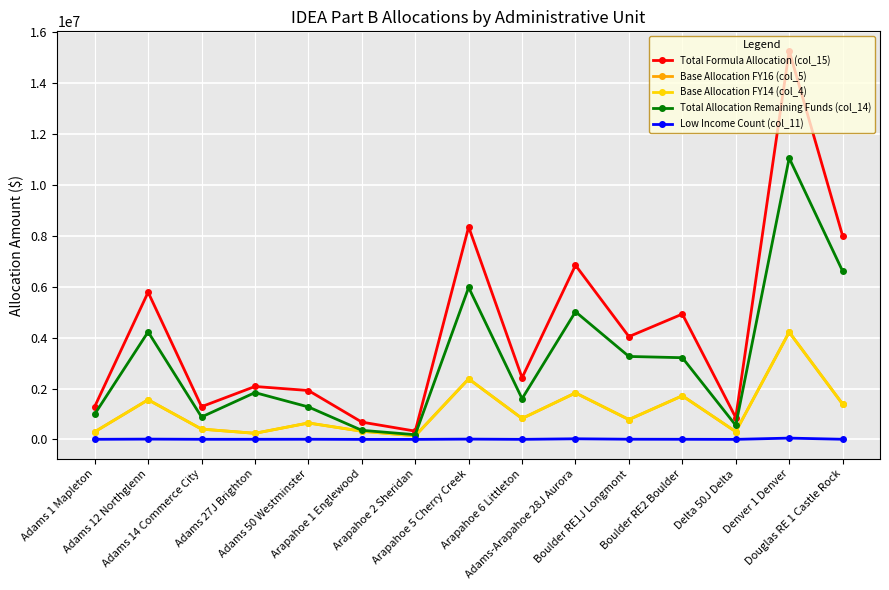

Reading right to left, transcribe all the data shown in this chart.

Total Formula Allocation (col_15): 8000430.0	15269928.0	857297.0	4924547.0	4039274.0	6843233.0	2422390.0	8348327.0	325901.0	680074.0	1921911.0	2079889.0	1286193.0	5782990.0	1290262.0
Base Allocation FY16 (col_5): 1388446.0	4214787.0	304452.0	1714206.0	779739.0	1826813.0	822107.0	2378775.0	141063.0	322059.0	645722.0	240357.0	405070.0	1558143.0	297743.0
Base Allocation FY14 (col_4): 1388446.0	4214787.0	304452.0	1714206.0	779739.0	1826813.0	822107.0	2378775.0	141063.0	322059.0	645722.0	240357.0	405070.0	1558143.0	297743.0
Total Allocation Remaining Funds (col_14): 6611984.0	11055141.0	552845.0	3210341.0	3259535.0	5016420.0	1600283.0	5969552.0	184838.0	358015.0	1276189.0	1839532.0	881123.0	4224847.0	992519.0
Low Income Count (col_11): 6198.0	51589.2	2128.5	5348.7	7771.7	24921.2	2616.8	12715.6	1157.5	1427.6	6700.6	5166.6	4678.6	12457.1	4327.2